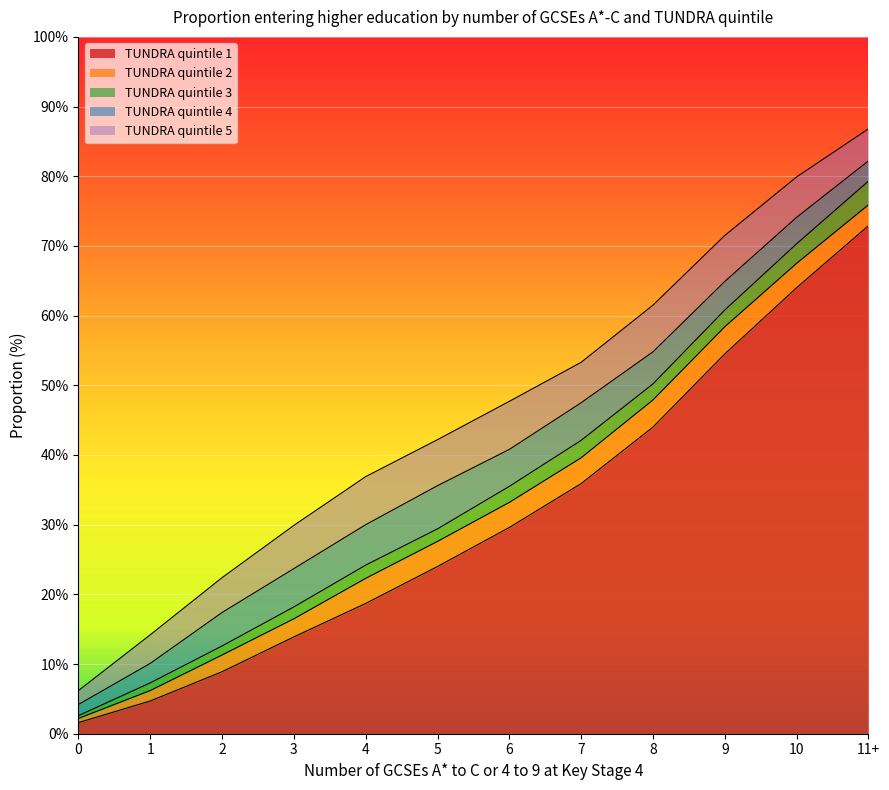

True or false: TUNDRA quintile 3 and TUNDRA quintile 2 cross at least once.

False